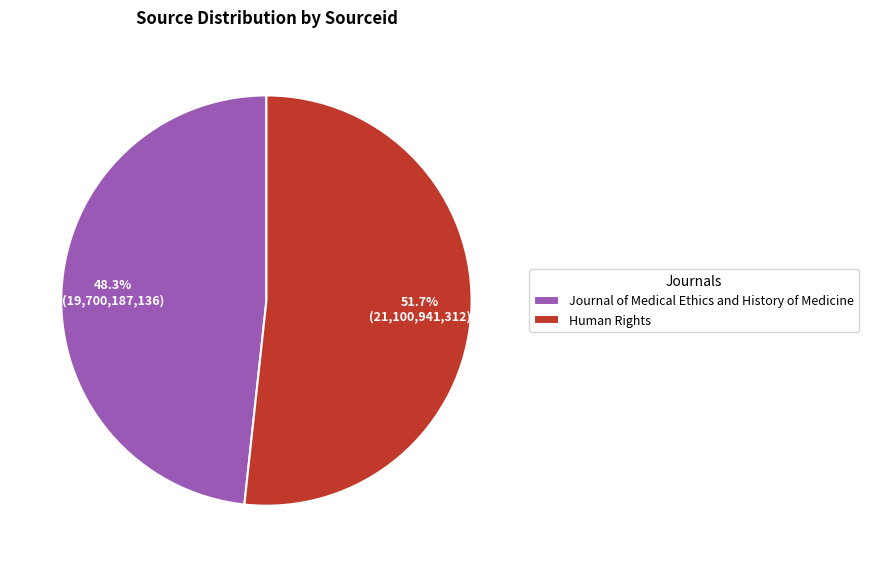

Which has a higher value, Journal of Medical Ethics and History of Medicine or Human Rights?

Human Rights